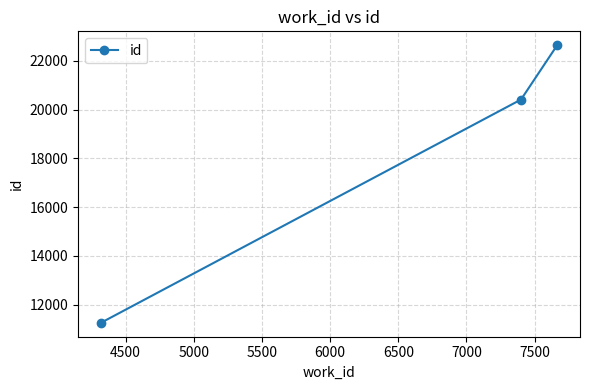

What is the greatest value displayed?

22640